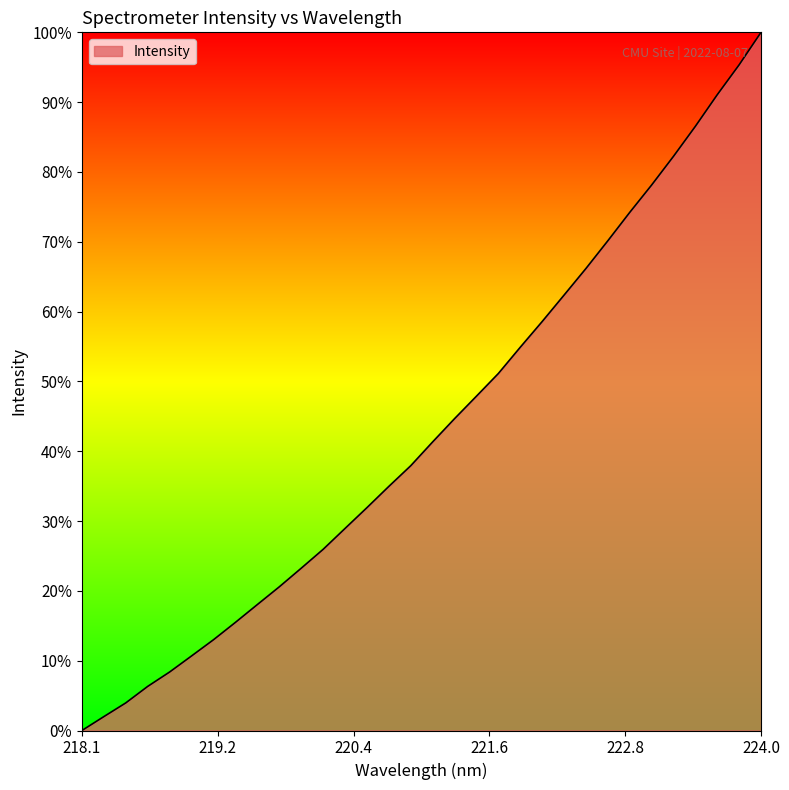

What is the average value?

43.3